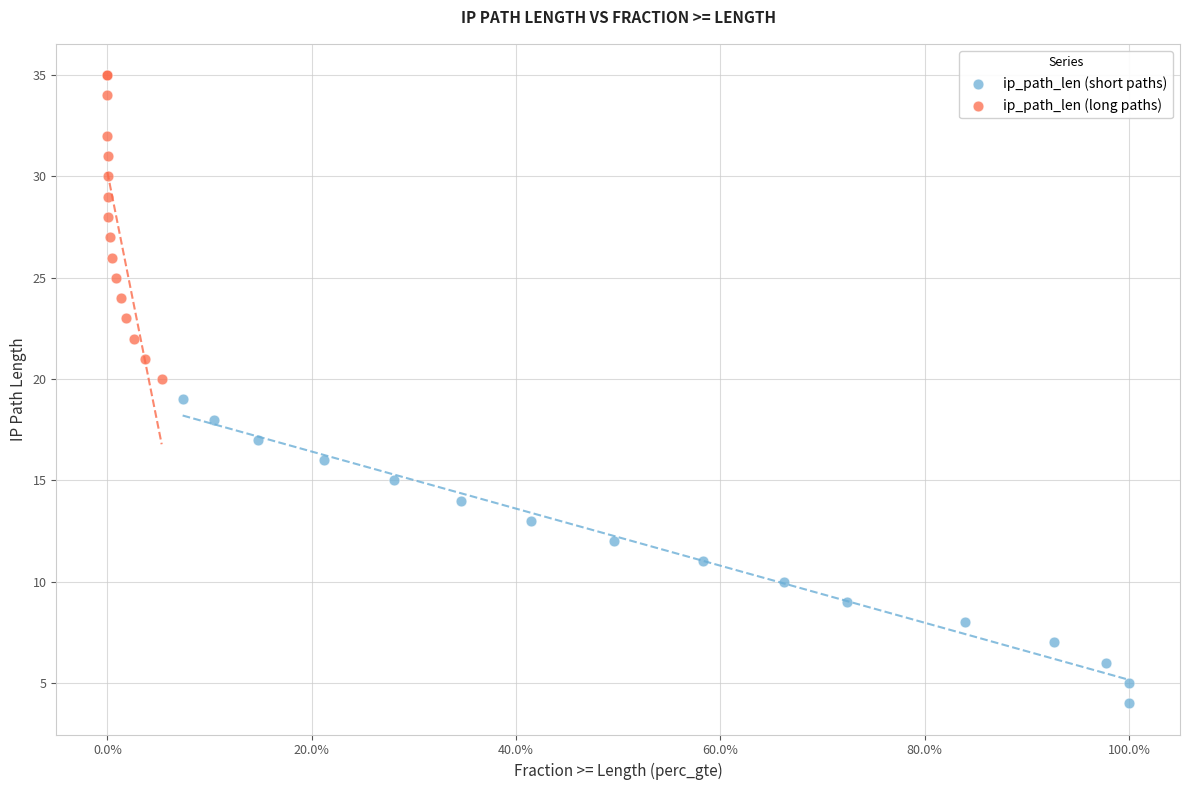

Which series contains the lowest Y value?

ip_path_len (short paths)